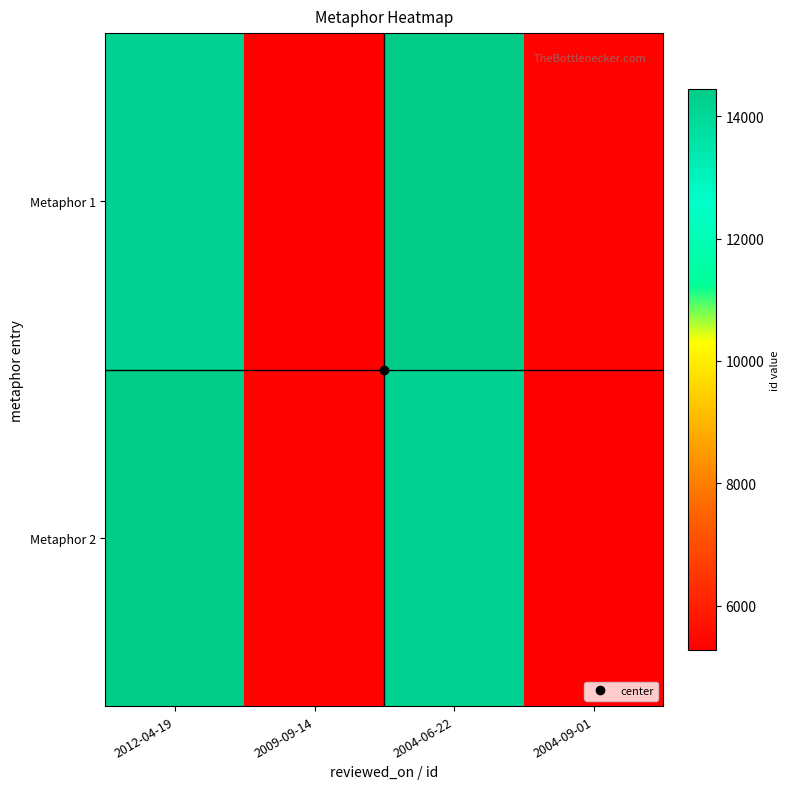

Which series has the widest spread of values?

Metaphor 1